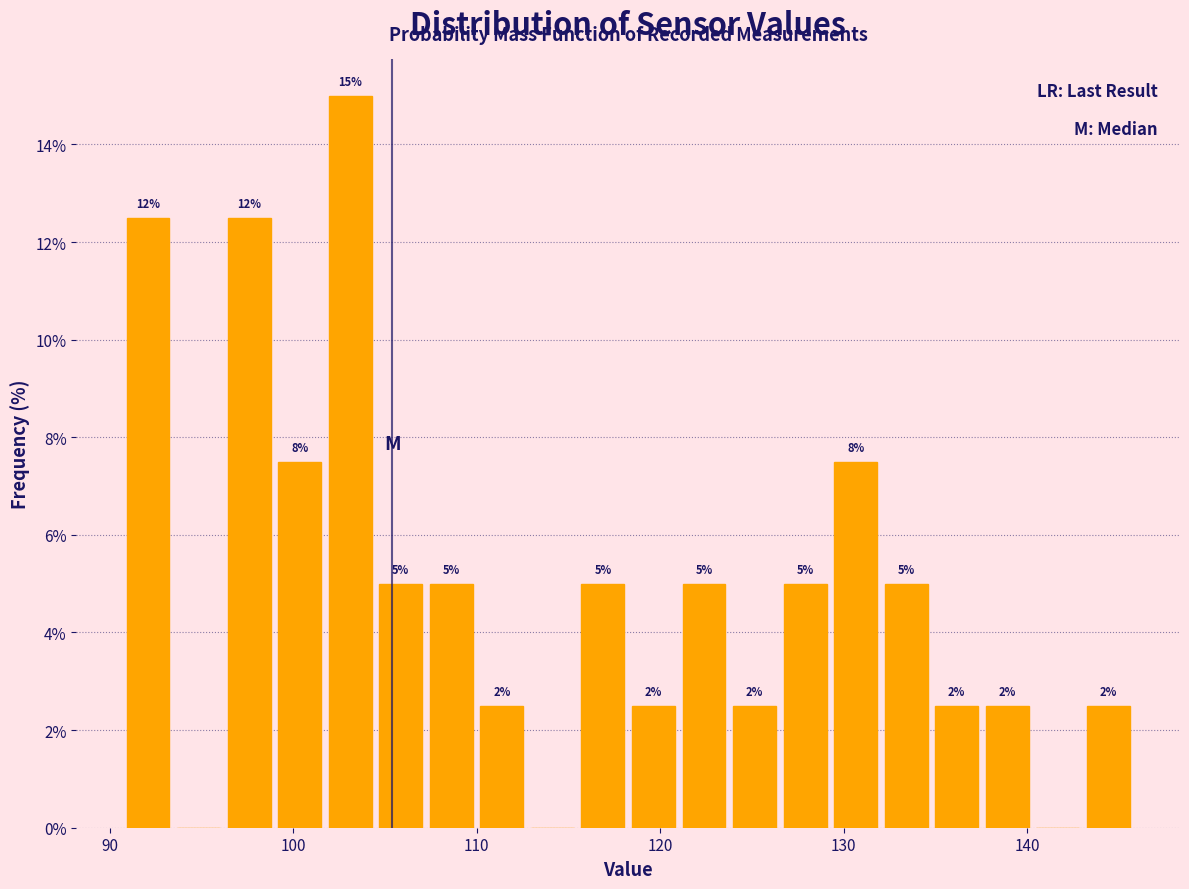

Around what value on the x-axis is the tallest bar? Give the approximate position of its centre, as read against the axis.

103